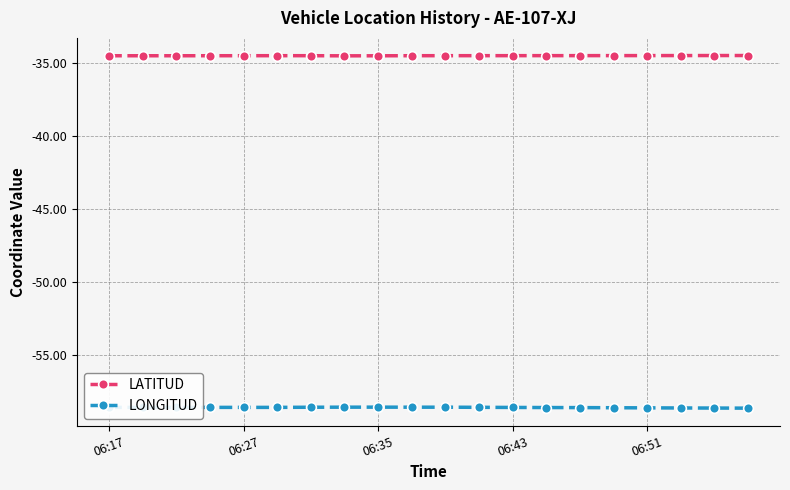

Which series has the largest total across all categories?

LATITUD